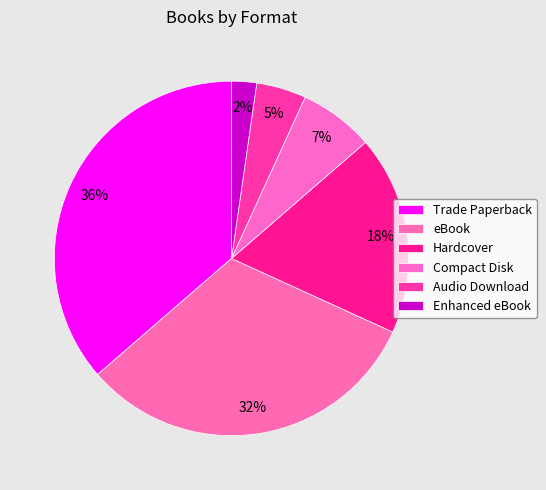

What is the smallest slice in the pie chart?

Enhanced eBook